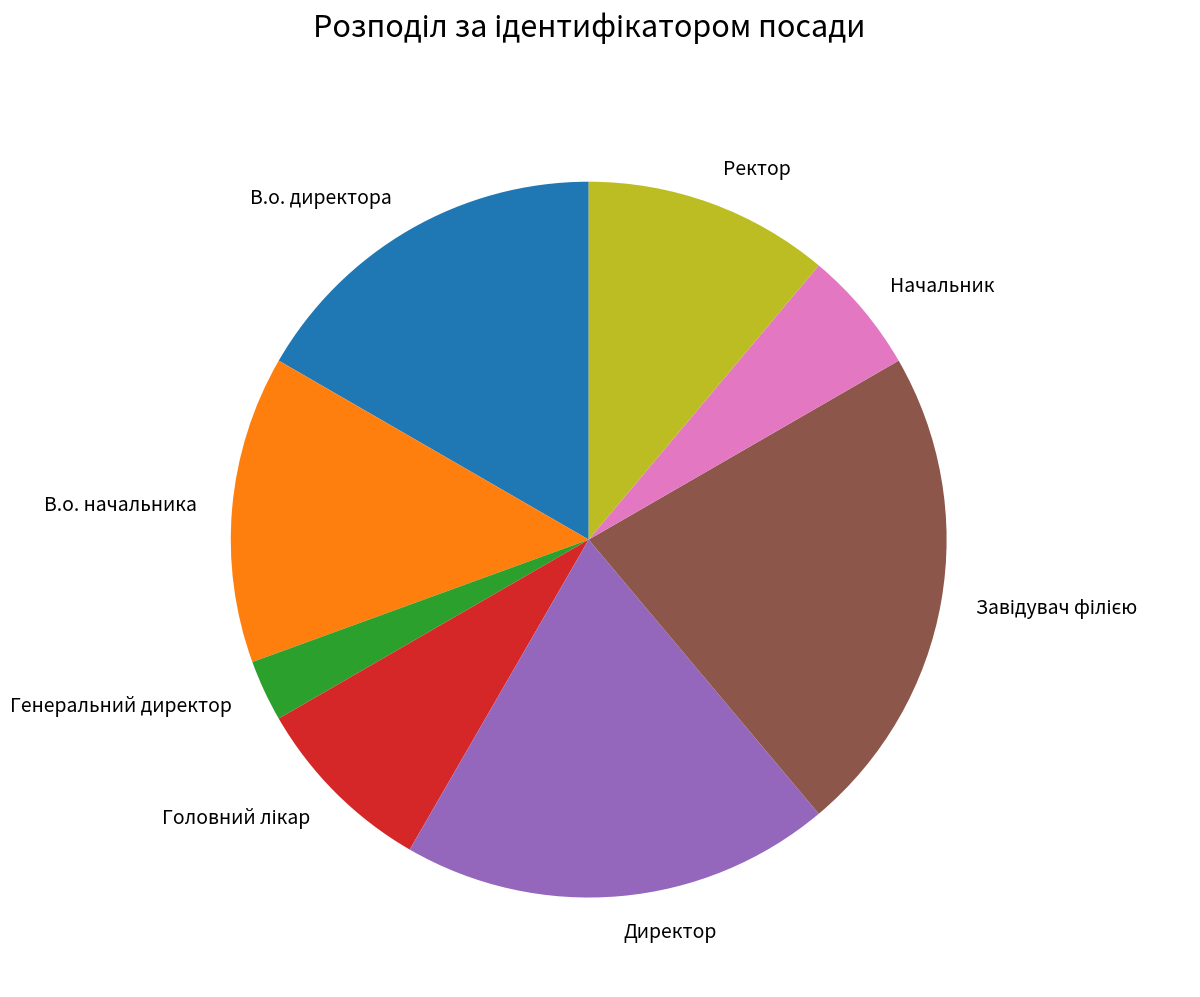

Is it true that Начальник is 1% of the pie?

False